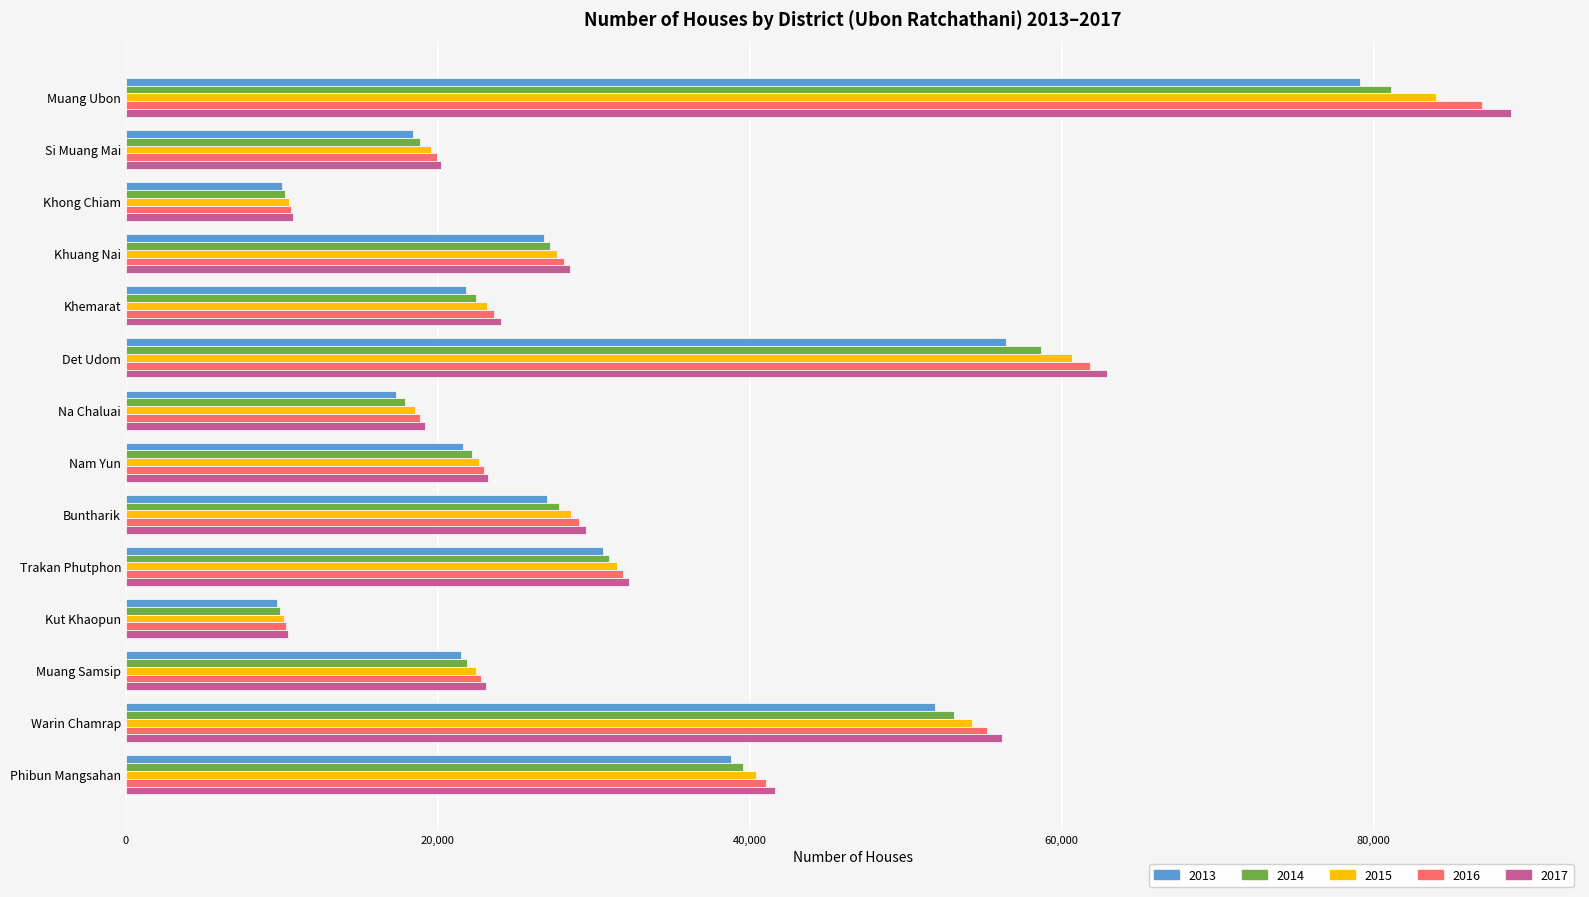

What is the maximum value shown in the chart?

88801